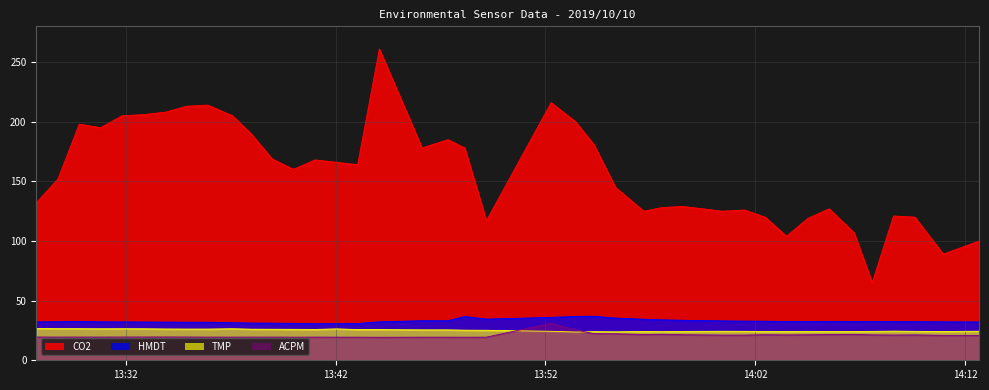

What is the highest value of the CO2 series?

261.0